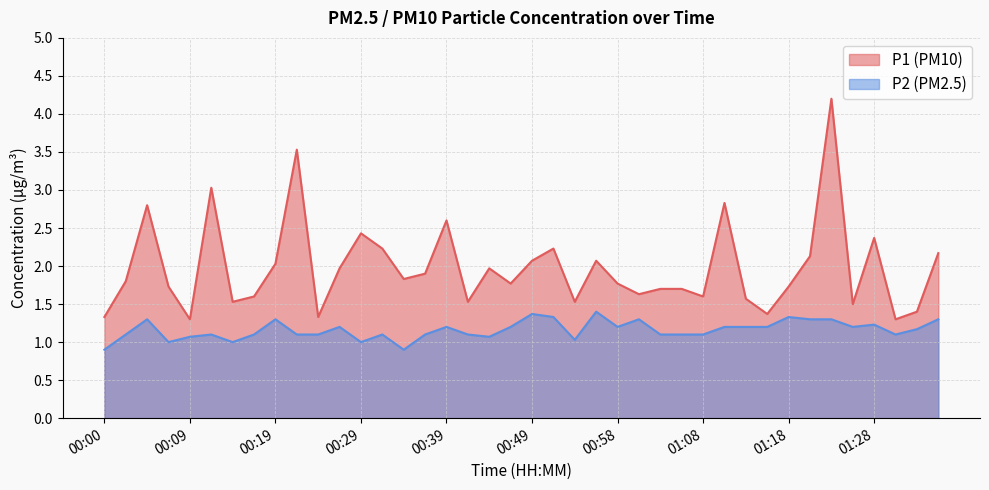

True or false: P2 and P1 intersect in this chart.

False